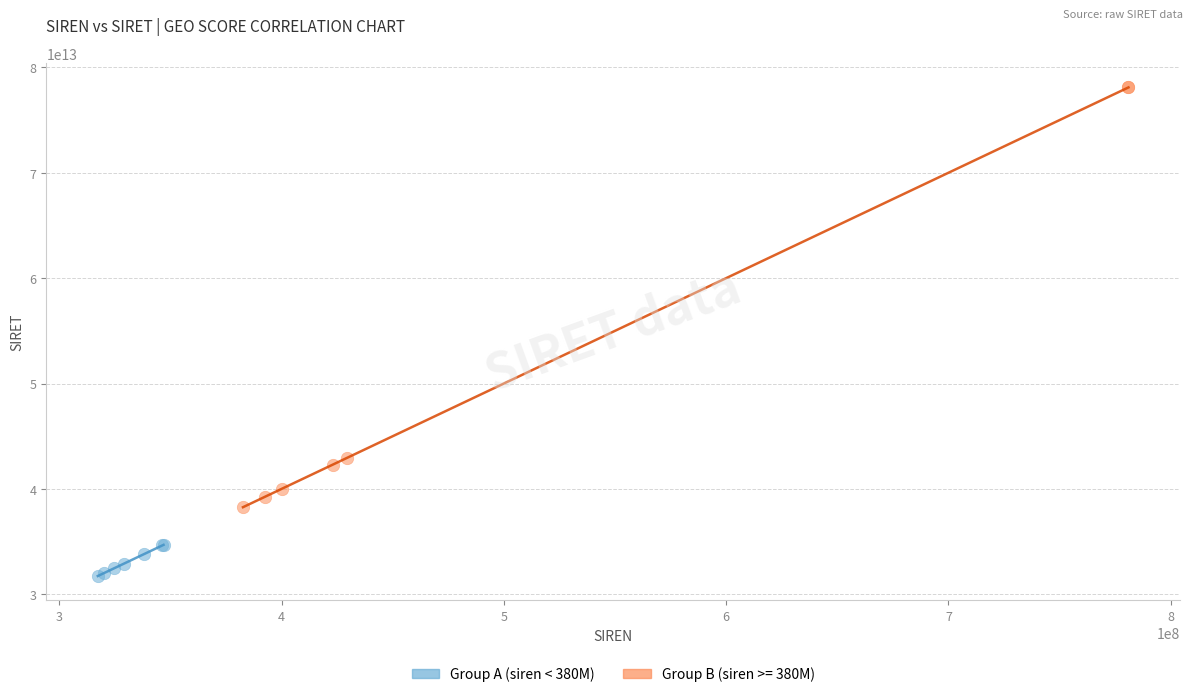

Which series reaches the minimum Y coordinate?

Group A (siren < 380M)